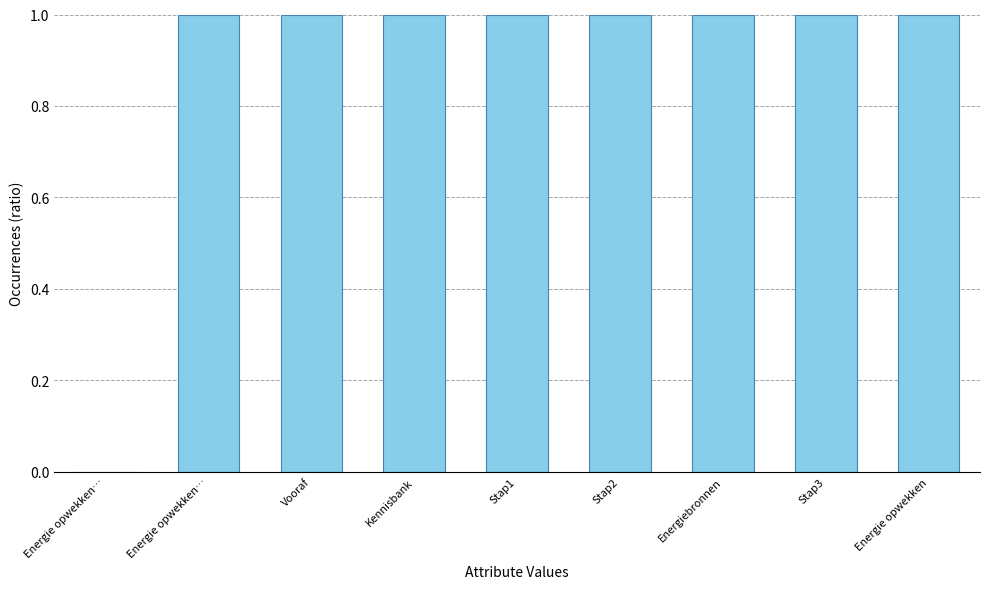

List the labels in order of value, smallest first.

Energie opwekken…, Energie opwekken…, Vooraf, Kennisbank, Stap1, Stap2, Energiebronnen, Stap3, Energie opwekken